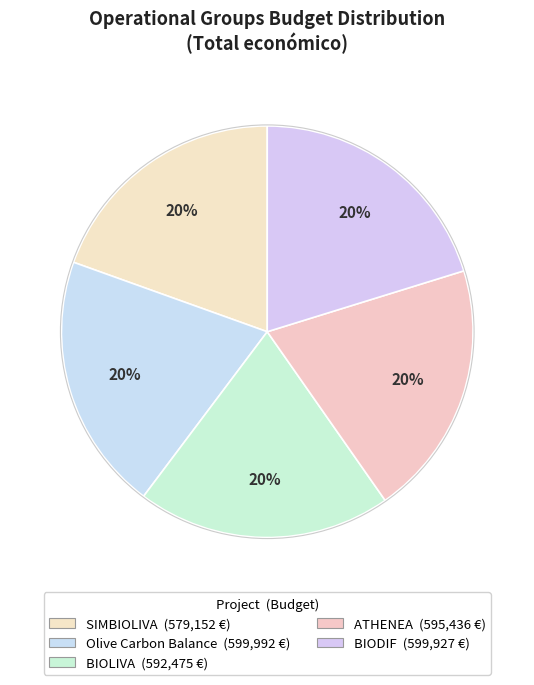

What is the smallest slice in the pie chart?

SIMBIOLIVA